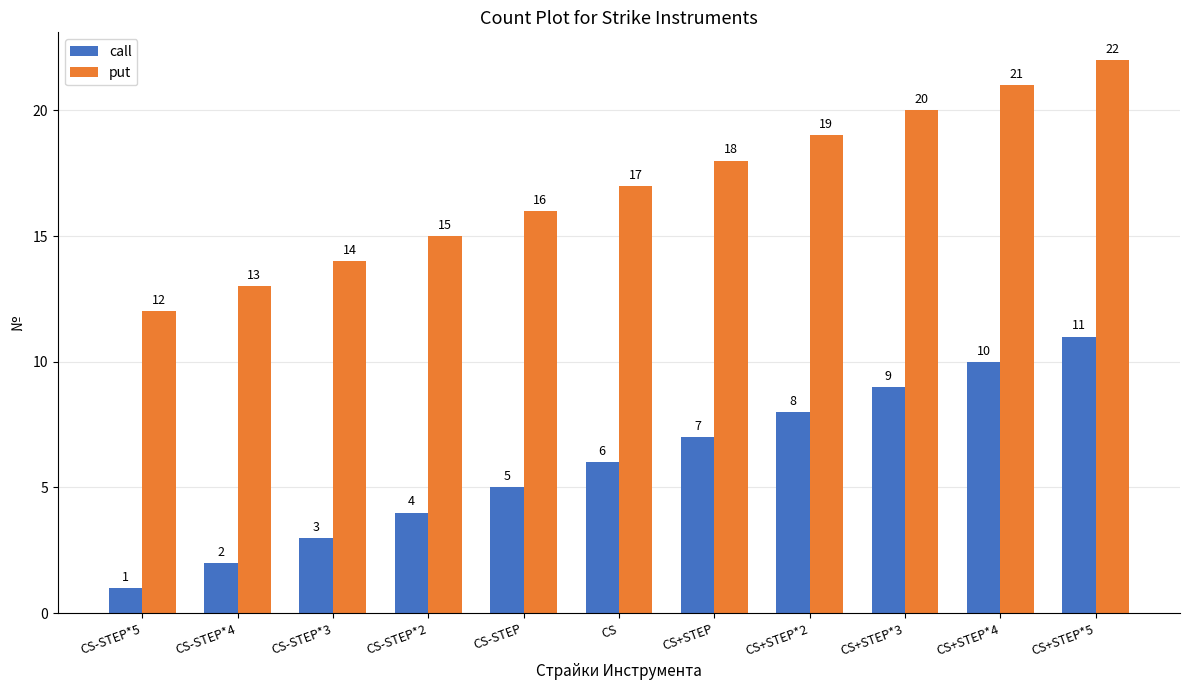

Reading left to right, what are all the values shown in this chart?

call: CS-STEP*5=1	CS-STEP*4=2	CS-STEP*3=3	CS-STEP*2=4	CS-STEP=5	CS=6	CS+STEP=7	CS+STEP*2=8	CS+STEP*3=9	CS+STEP*4=10	CS+STEP*5=11
put: CS-STEP*5=12	CS-STEP*4=13	CS-STEP*3=14	CS-STEP*2=15	CS-STEP=16	CS=17	CS+STEP=18	CS+STEP*2=19	CS+STEP*3=20	CS+STEP*4=21	CS+STEP*5=22